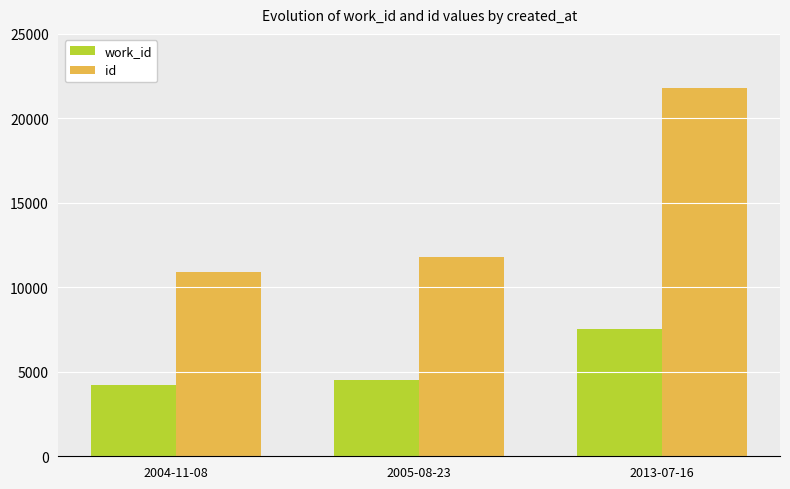

At which label is id closest to 16355?

2005-08-23